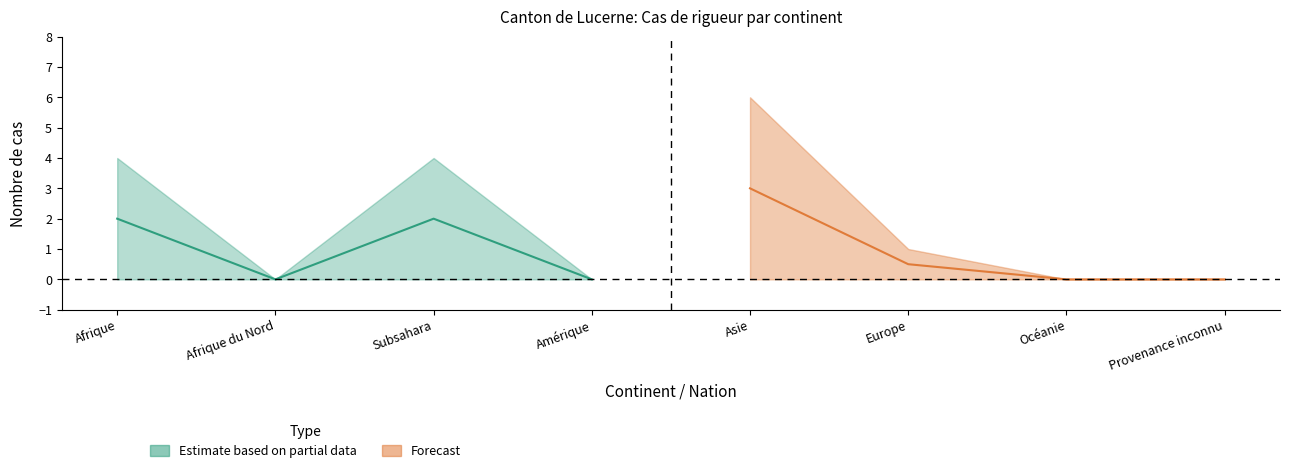

Where is the first local minimum for Demandes (rigueur après admission)?

Afrique du Nord